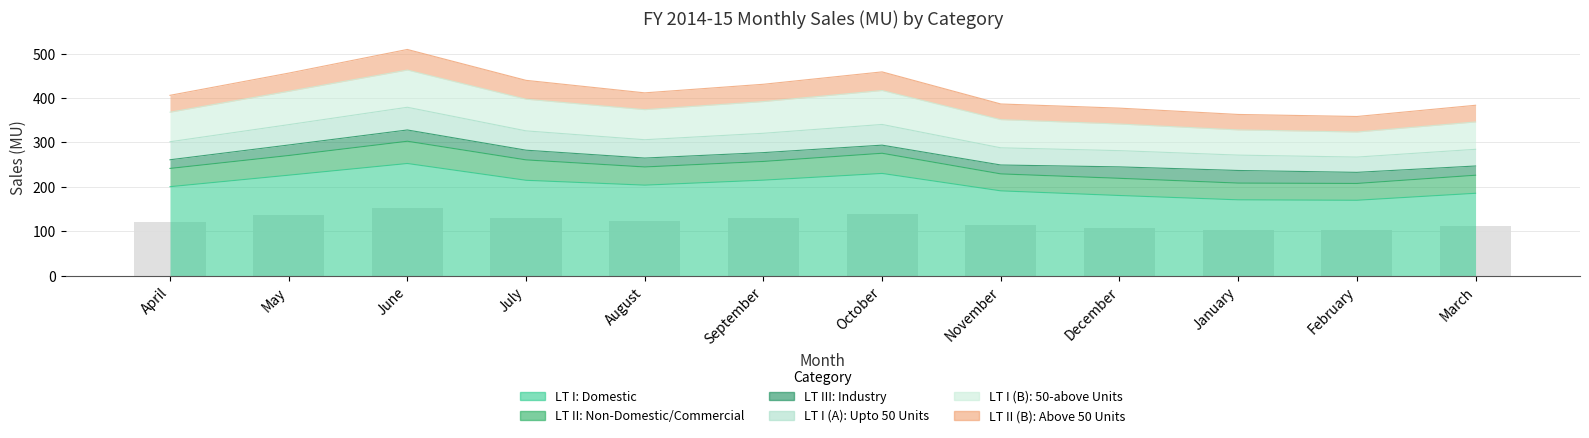

Which category has the highest value in the LT I: Domestic series?

June